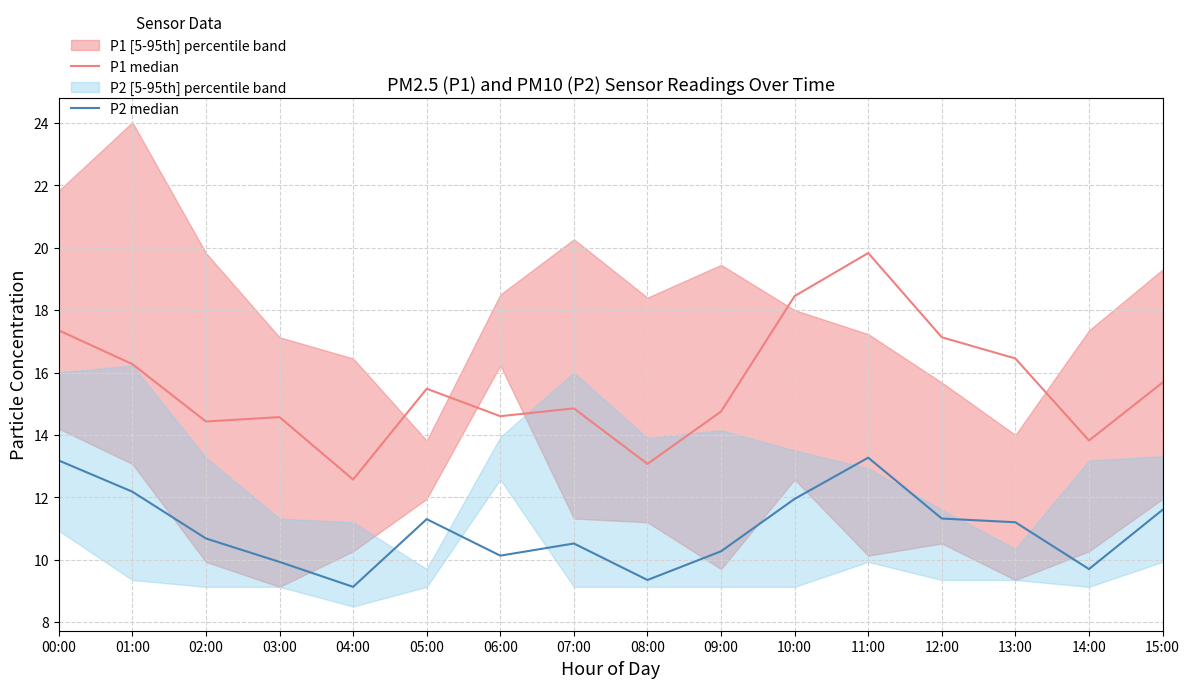

In P1 median, how many points are lower than both neighbors (excluding endpoints)?

5